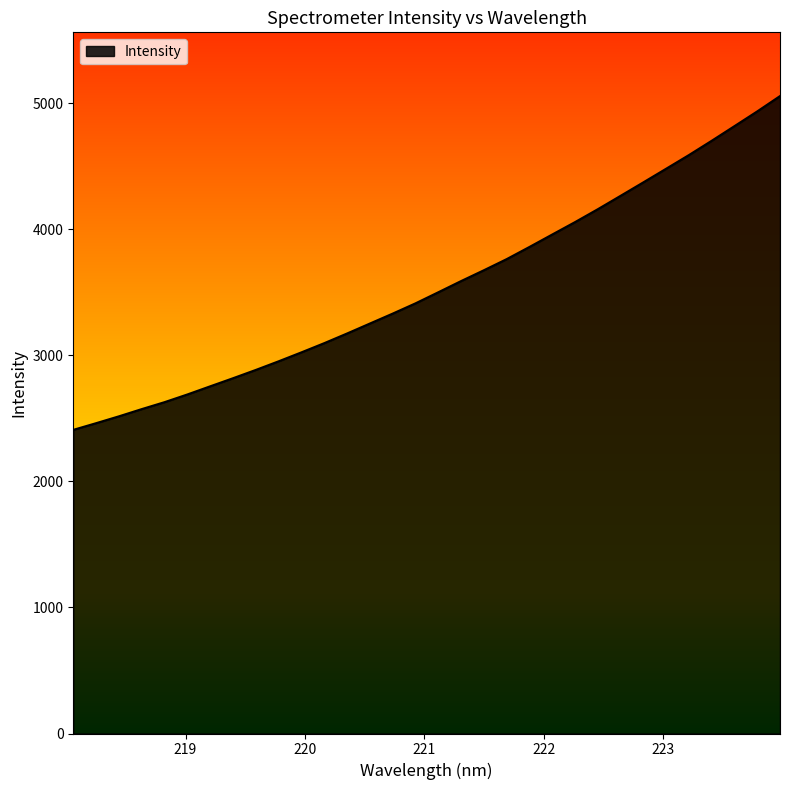

How many lines are shown in the chart?

1